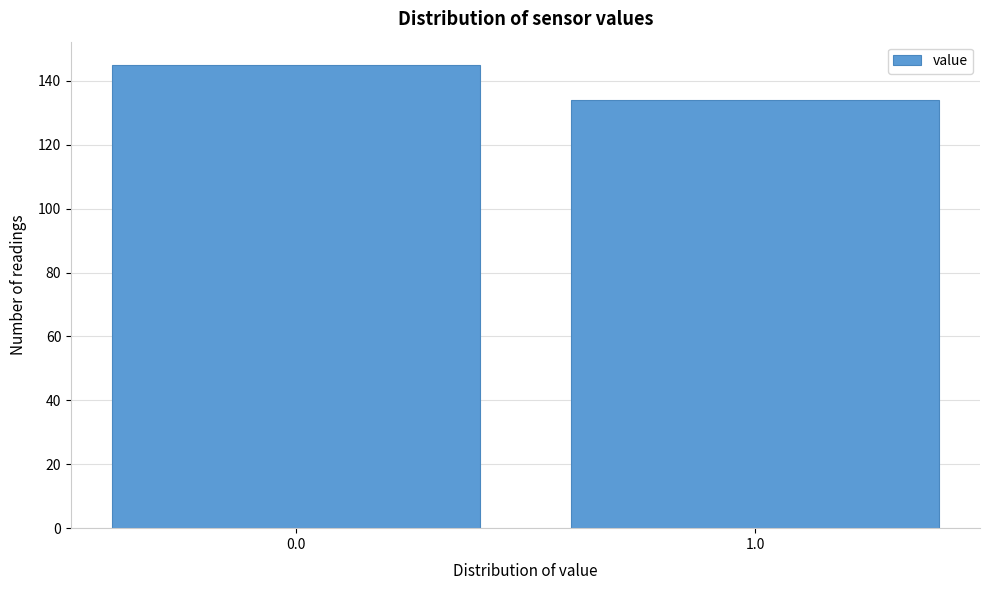

Reading left to right, list all the values displayed in this chart.

145	134